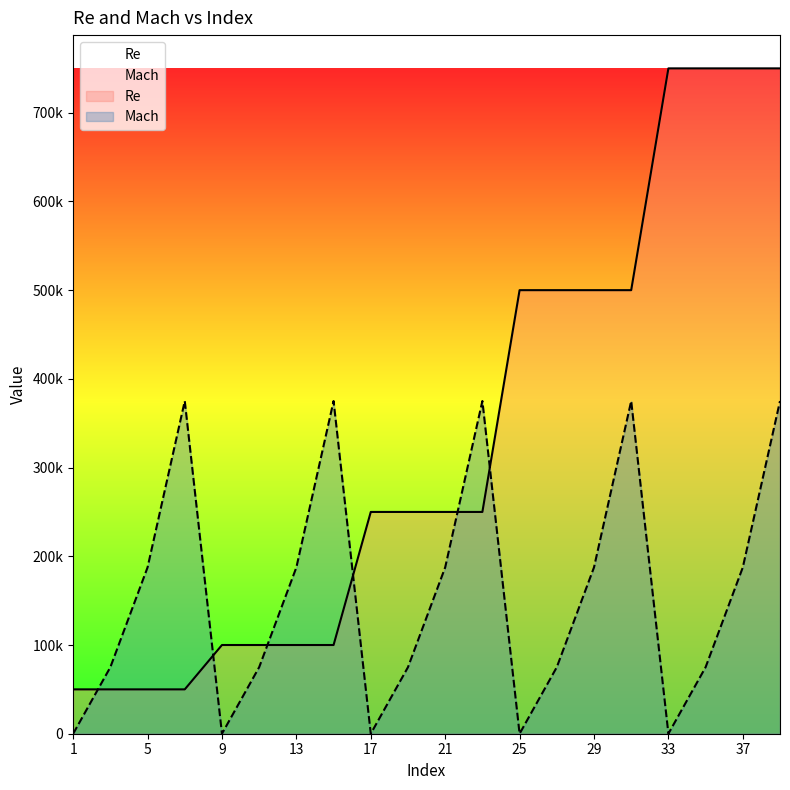

After their last crossing, which series has the higher values: Mach or Re?

Re